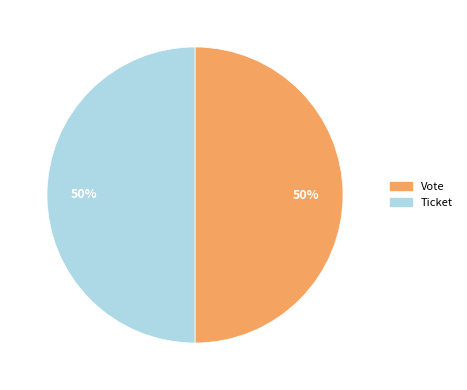

True or false: Ticket accounts for 50% of the total.

True